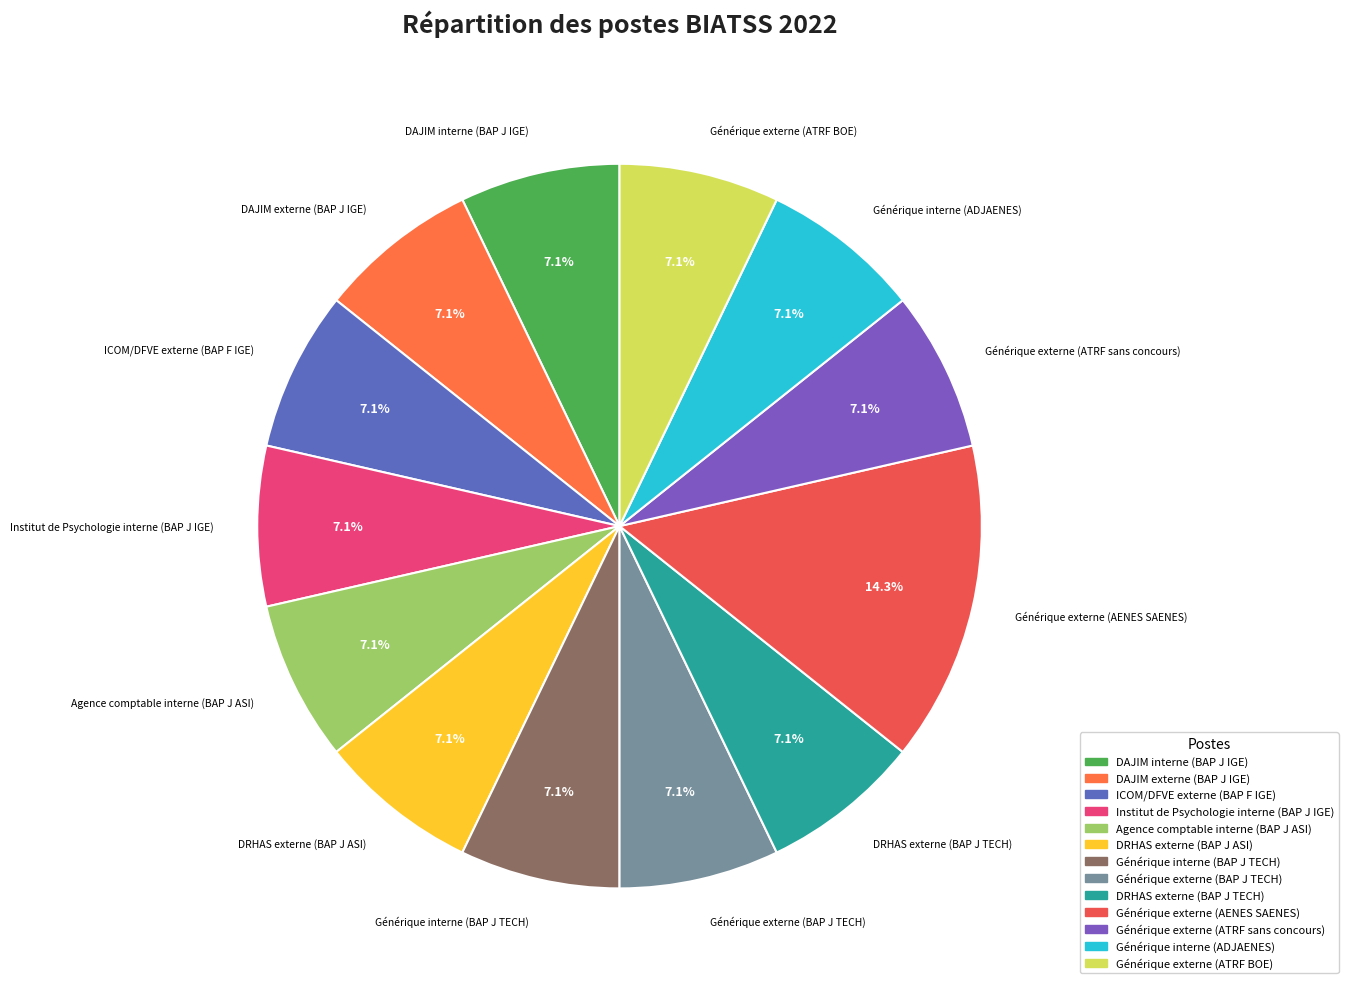

What percentage do Générique externe (ATRF sans concours) and Générique externe (ATRF BOE) together represent?

14.3%